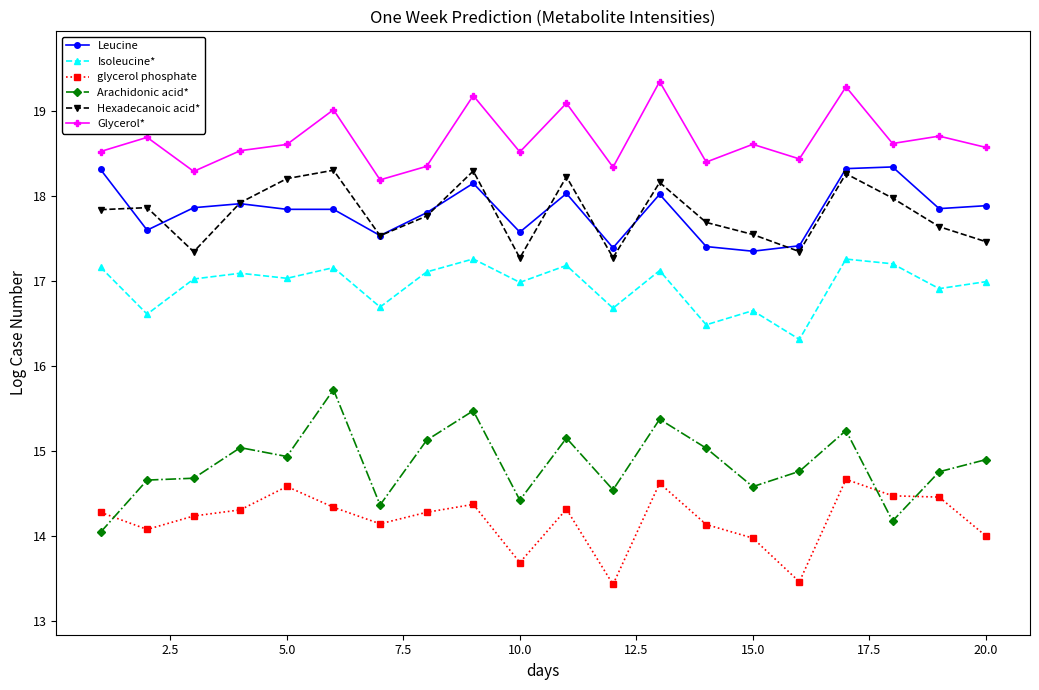

What is the value of the Hexadecanoic acid* point at the 11th from the left?

18.2